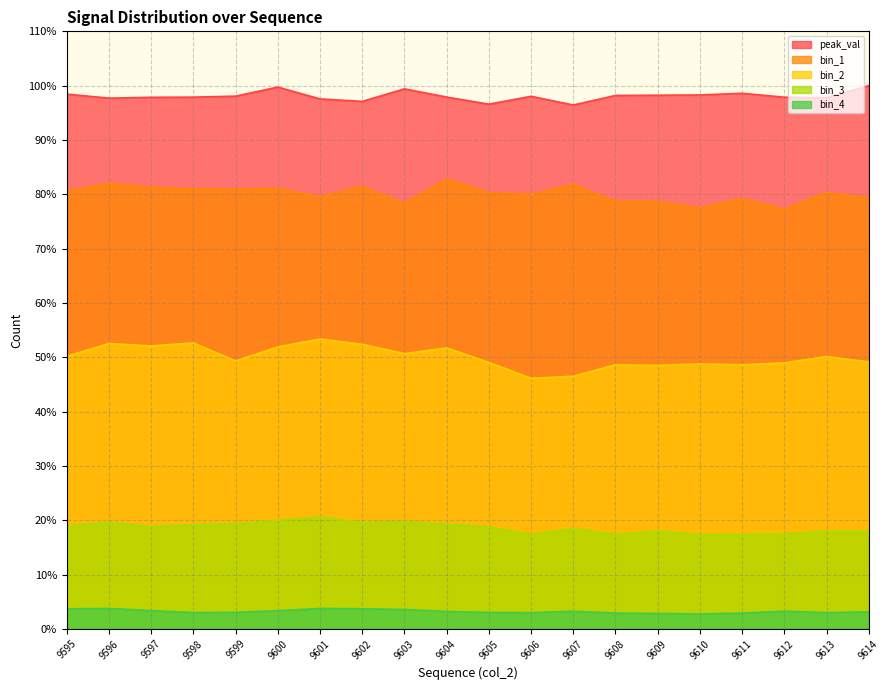

At which category is the sum across all series the highest?

9600